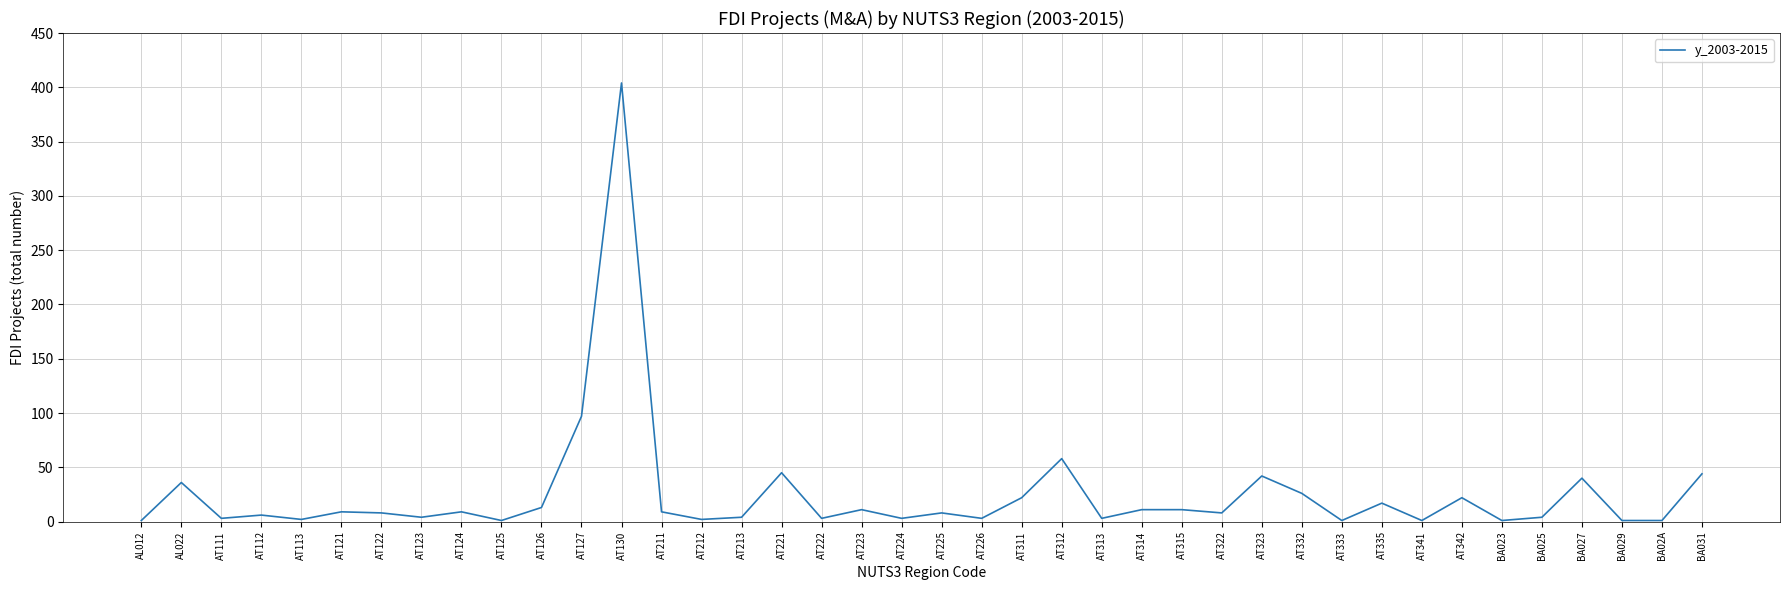

Which label corresponds to the largest value in the chart?

AT130